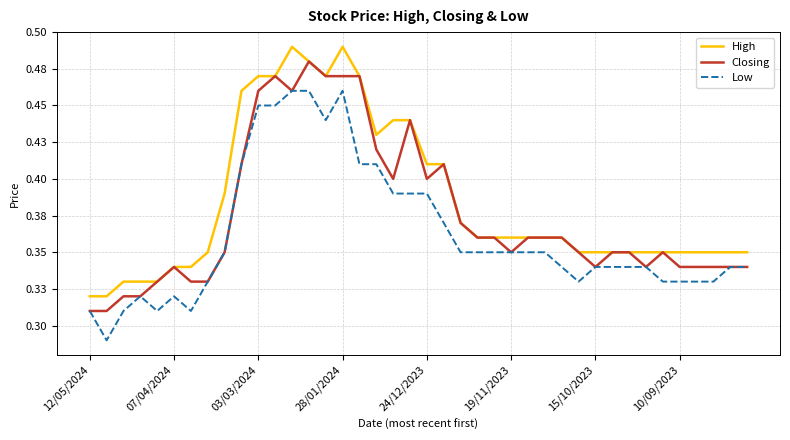

Does the chart display data point markers on the line(s)?

No